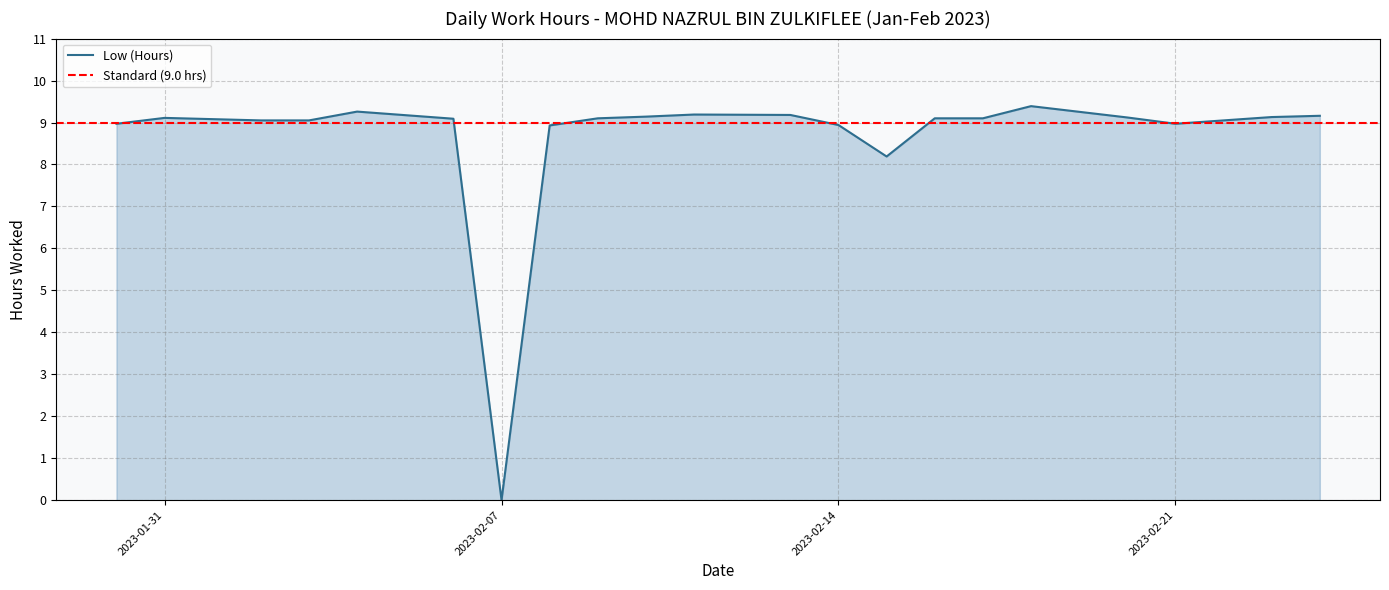

The Low (Hours) series shows -5.8 at 2023-02-07. True or false?

False